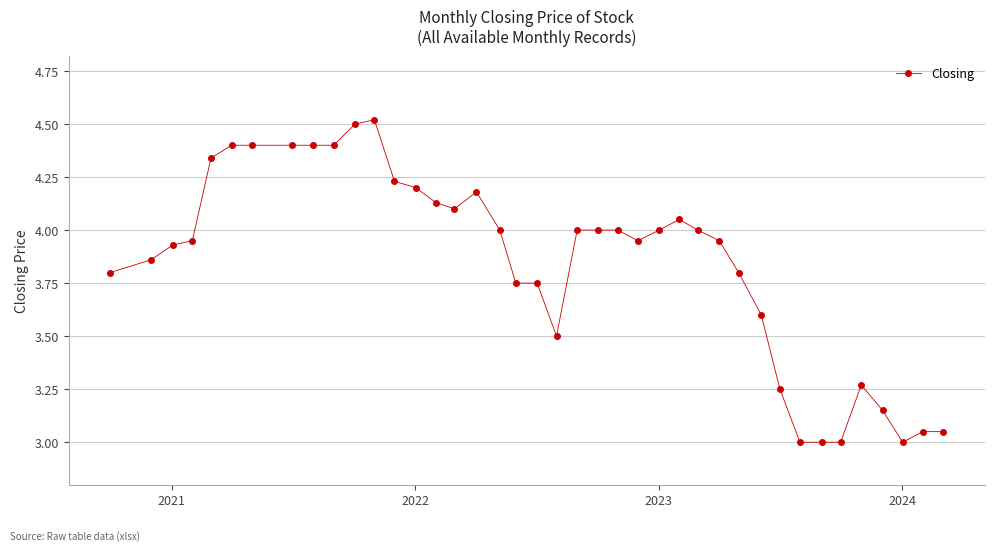

Does the chart display data point markers on the line(s)?

Yes